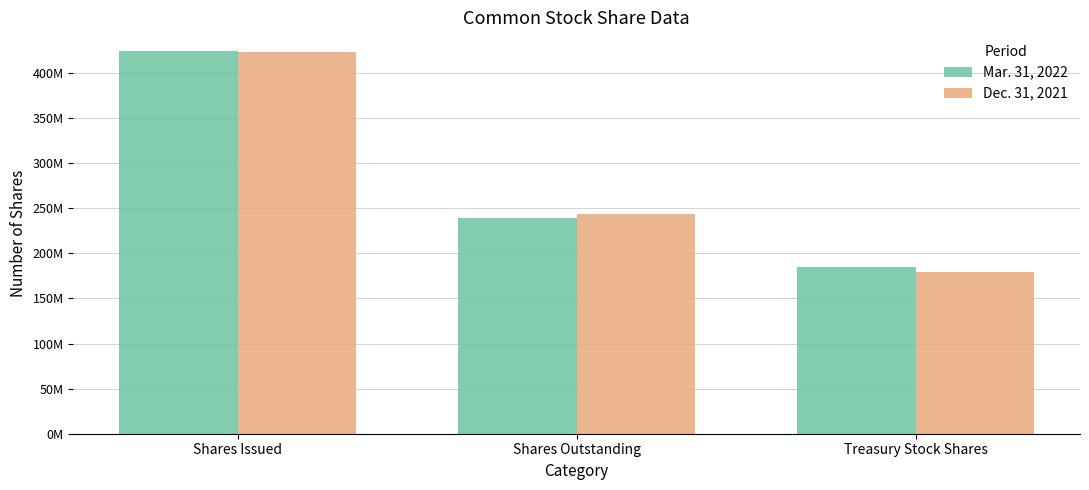

What is the label of the 3rd bar from the left?

Treasury Stock Shares